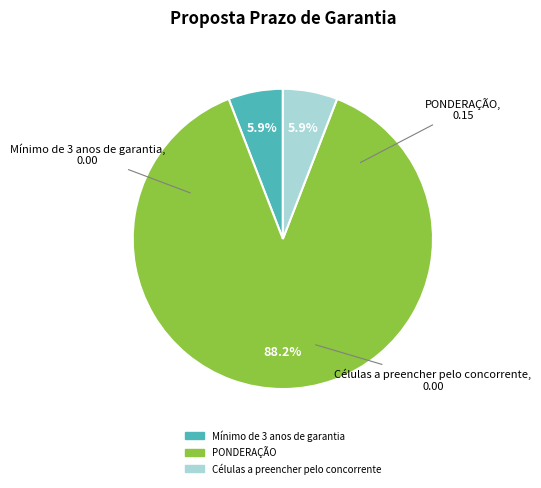

How many segments does this pie chart have?

3